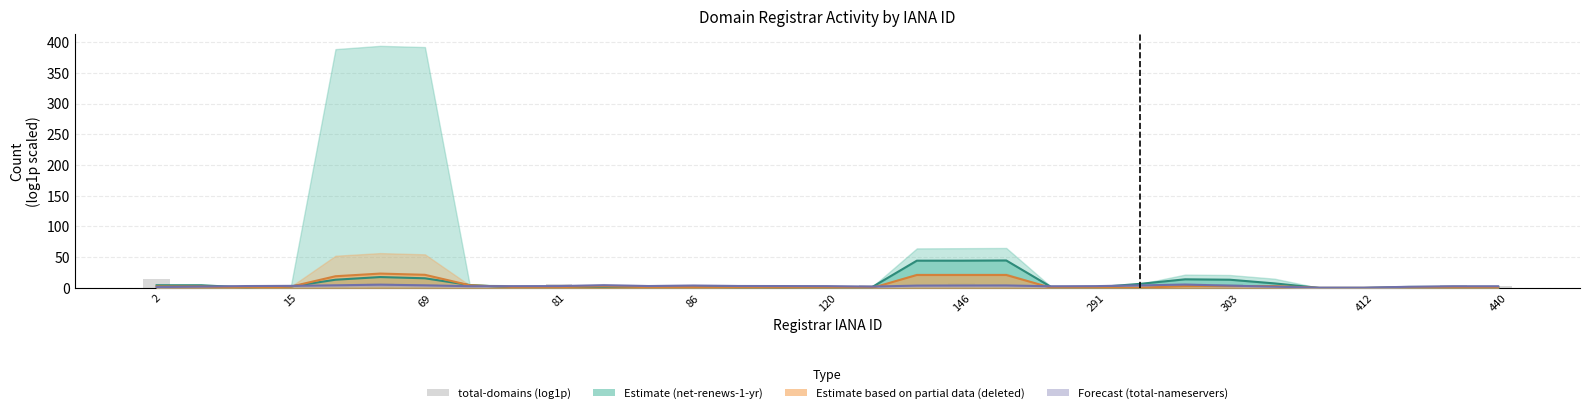

What is the sum of all total-nameservers (Forecast) values?

95.3